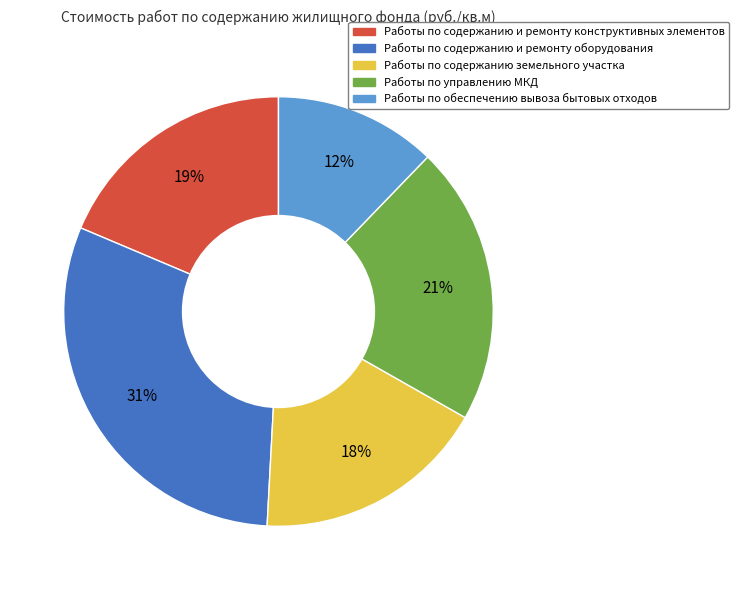

Does Работы по содержанию земельного участка represent more than half of the total?

No